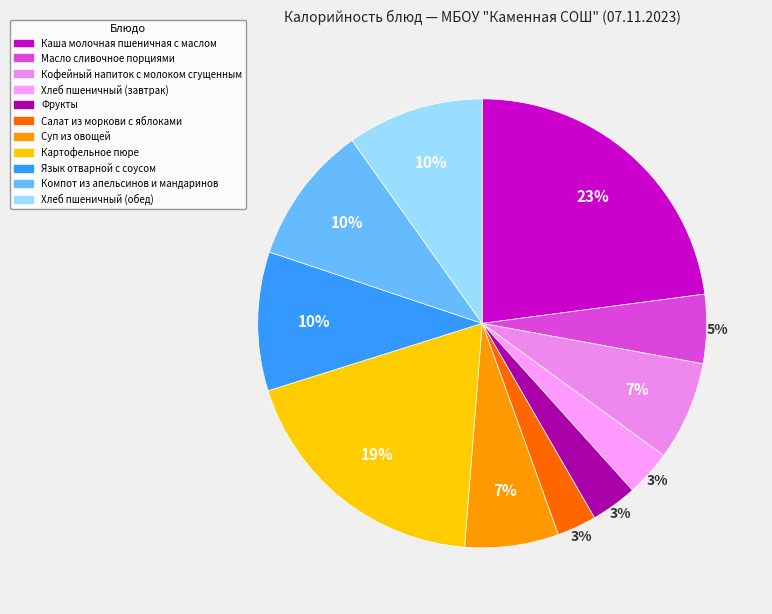

How many slices are in this pie chart?

11